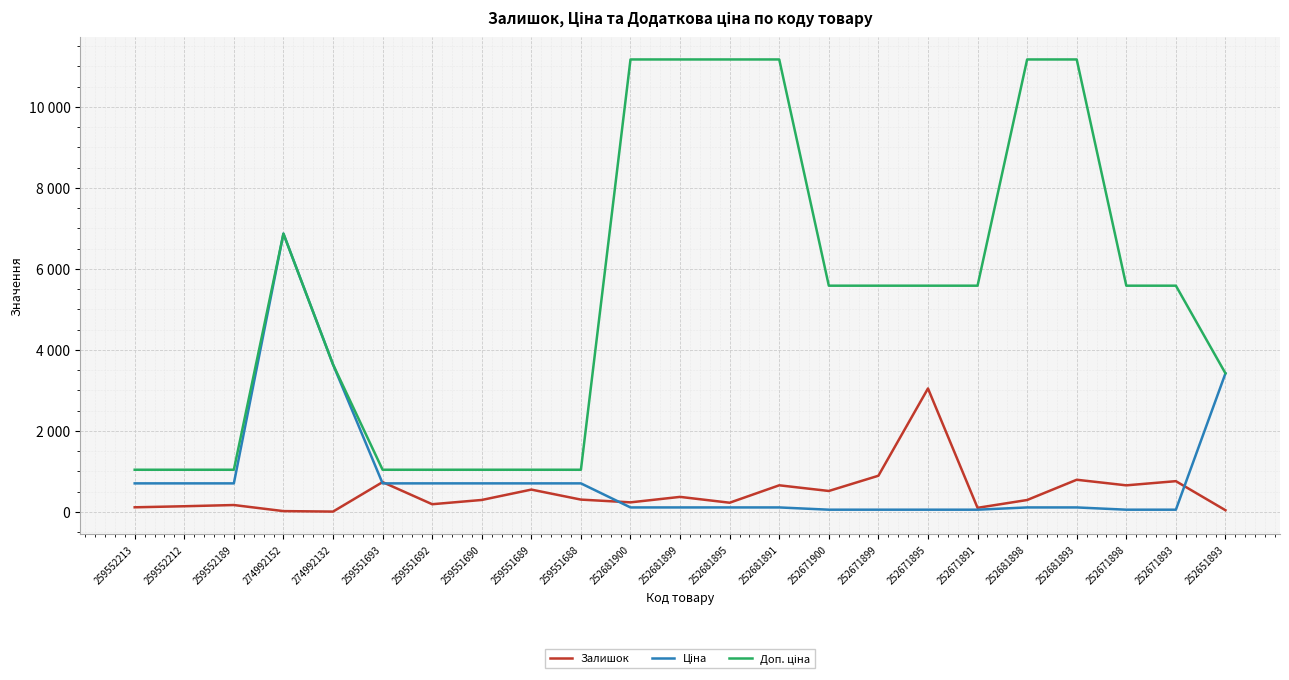

What is the value of the Ціна point at the 18th from the left?

55.9